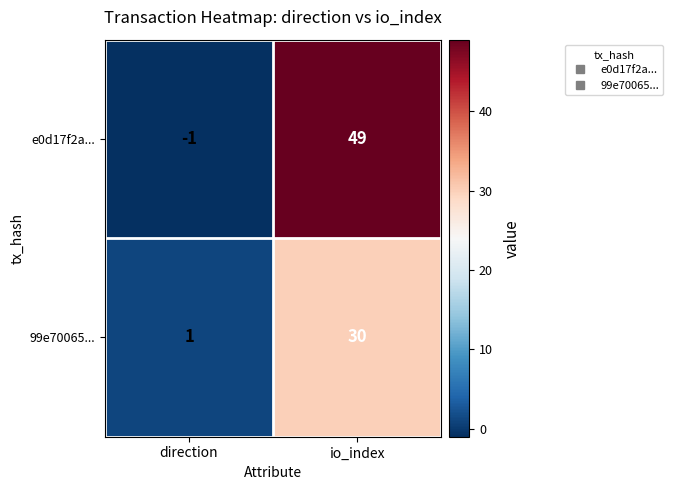

Reading left to right, list all the values displayed in this chart.

e0d17f2a...: -1	49
99e70065...: 1	30